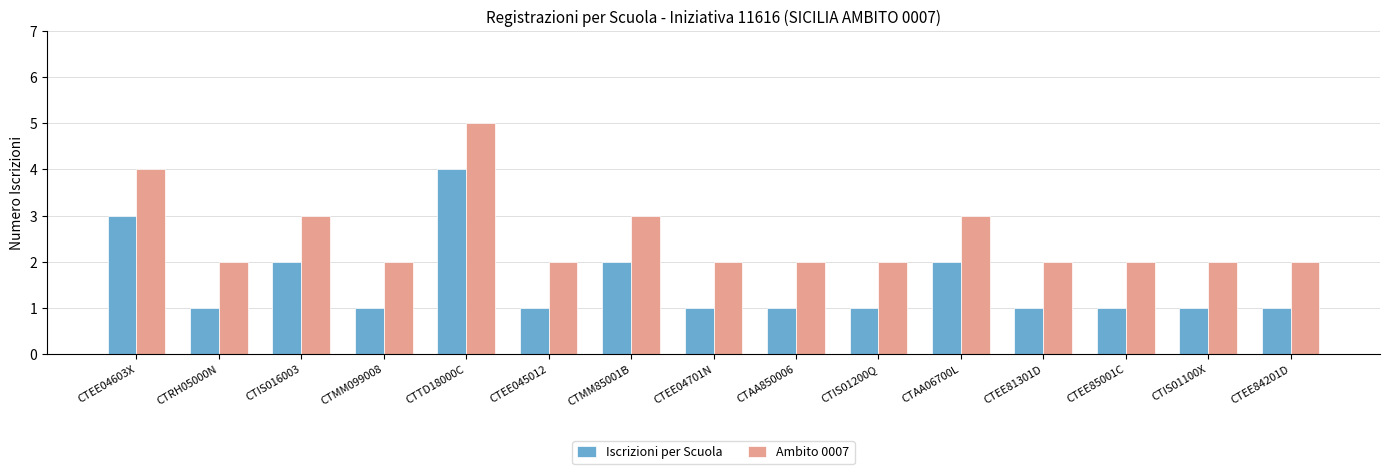

The Iscrizioni per Scuola series shows 2 at CTEE045012. True or false?

False